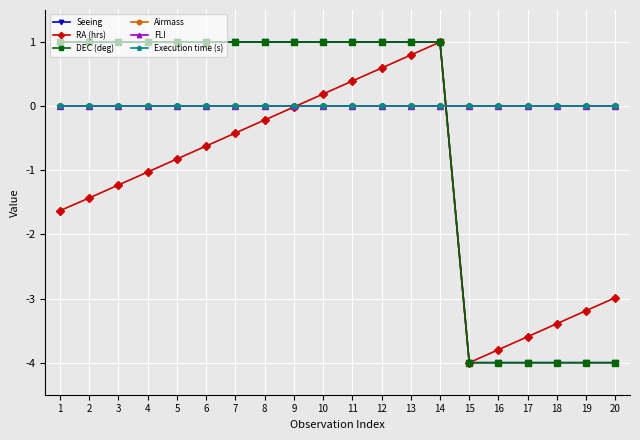

Reading left to right, transcribe all the data shown in this chart.

Seeing: 1.0	1.0	1.0	1.0	1.0	1.0	1.0	1.0	1.0	1.0	1.0	1.0	1.0	1.0	-4.0	-4.0	-4.0	-4.0	-4.0	-4.0
RA (hrs): -1.6	-1.4	-1.2	-1.0	-0.8	-0.6	-0.4	-0.2	-0.0	0.2	0.4	0.6	0.8	1.0	-4.0	-3.8	-3.6	-3.4	-3.2	-3.0
DEC (deg): 1.0	1.0	1.0	1.0	1.0	1.0	1.0	1.0	1.0	1.0	1.0	1.0	1.0	1.0	-4.0	-4.0	-4.0	-4.0	-4.0	-4.0
Airmass: 0.0	0.0	0.0	0.0	0.0	0.0	0.0	0.0	0.0	0.0	0.0	0.0	0.0	0.0	0.0	0.0	0.0	0.0	0.0	0.0
FLI: 0.0	0.0	0.0	0.0	0.0	0.0	0.0	0.0	0.0	0.0	0.0	0.0	0.0	0.0	0.0	0.0	0.0	0.0	0.0	0.0
Execution time (s): 0.0	0.0	0.0	0.0	0.0	0.0	0.0	0.0	0.0	0.0	0.0	0.0	0.0	0.0	0.0	0.0	0.0	0.0	0.0	0.0